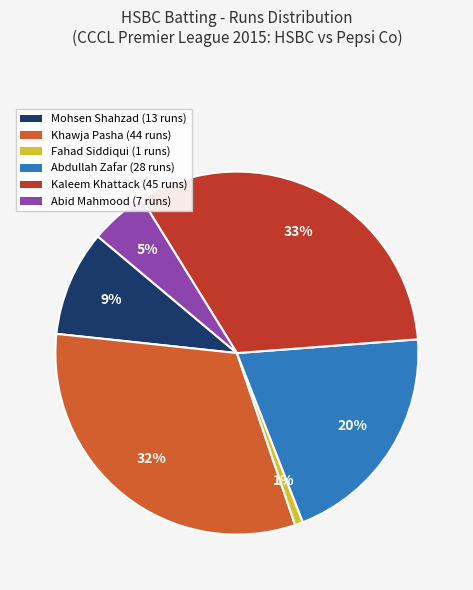

Between Mohsen Shahzad (13 runs) and Abid Mahmood (7 runs), which is larger?

Mohsen Shahzad (13 runs)